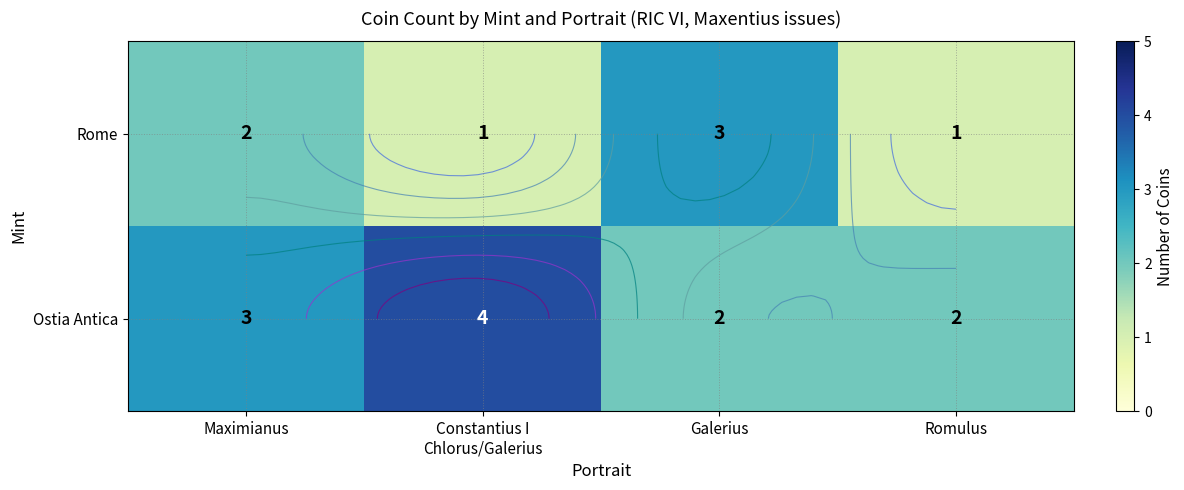

Read the Ostia Antica value at Constantius I Chlorus/Galerius.

4